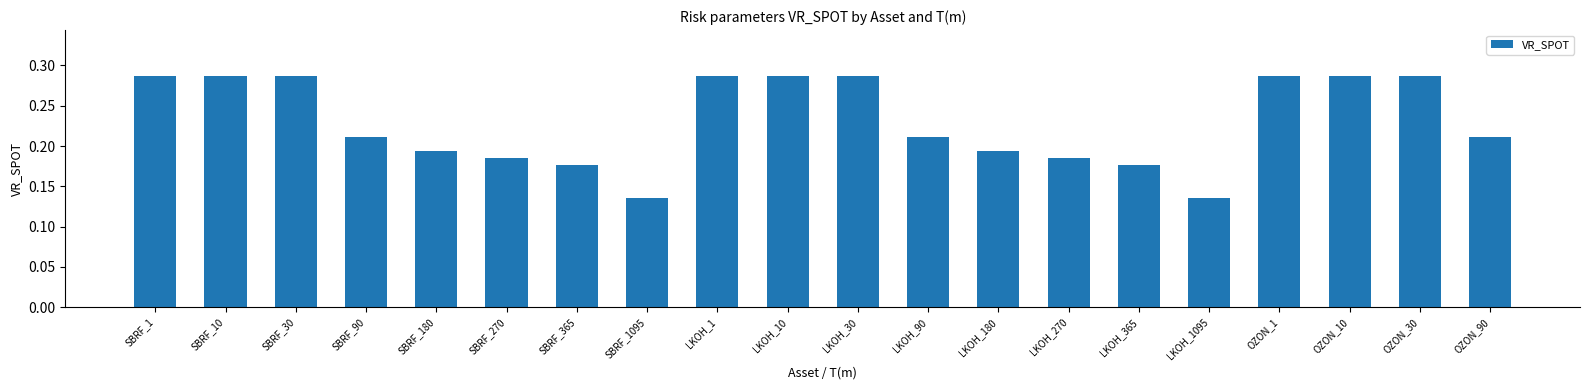

What is the sum of all values?

4.6